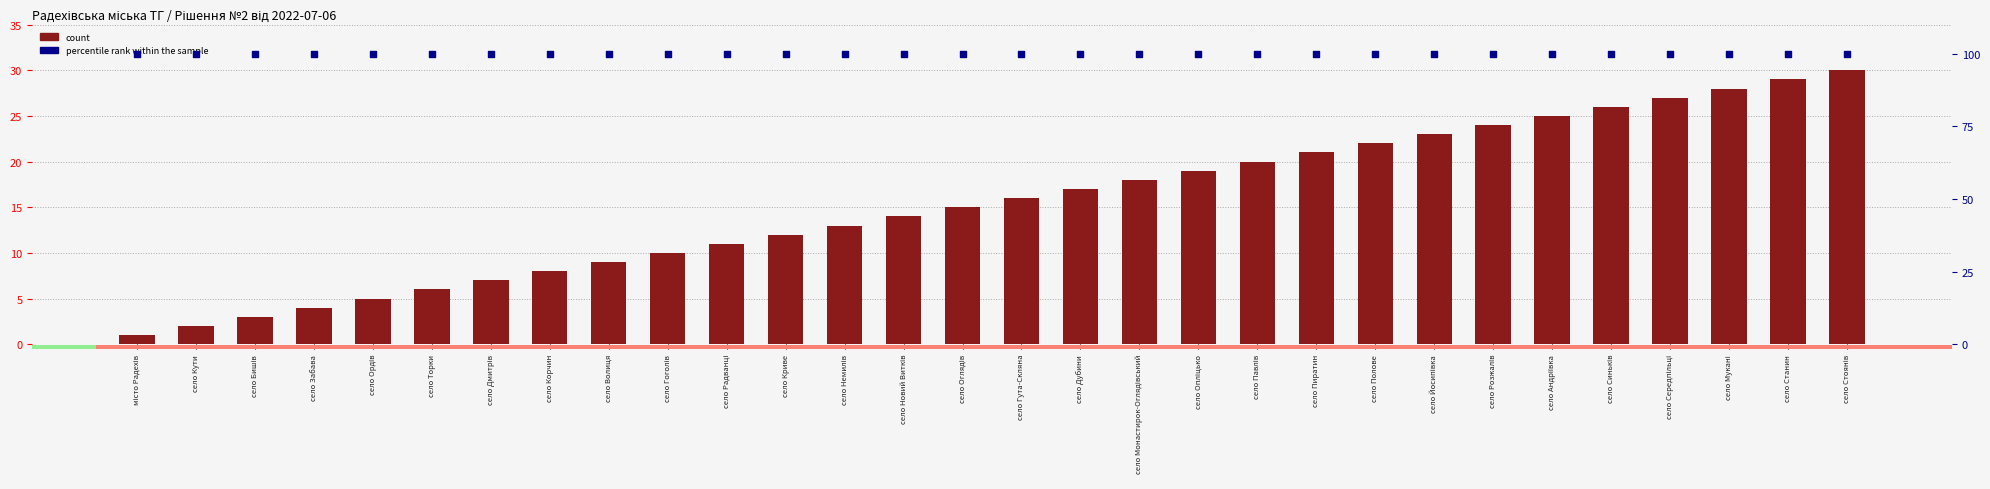

Which series has the largest total across all categories?

percentile rank within the sample